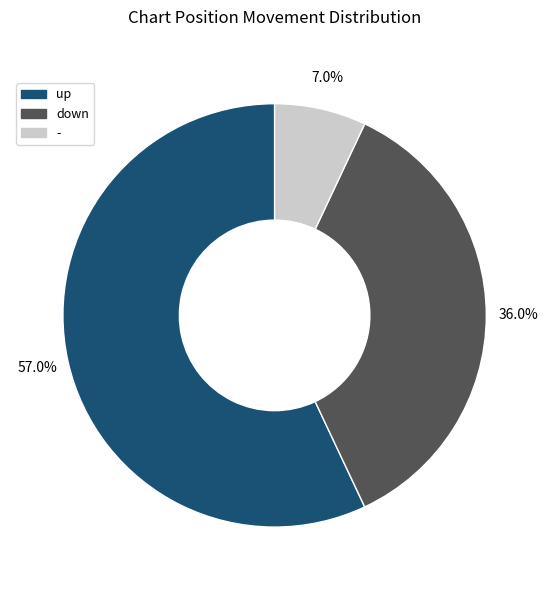

What percentage is the down slice, to the nearest percent?

36%